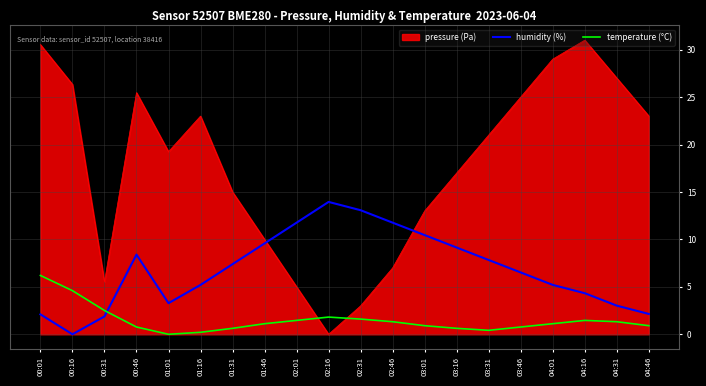

At which category is the sum across all series the highest?

00:01